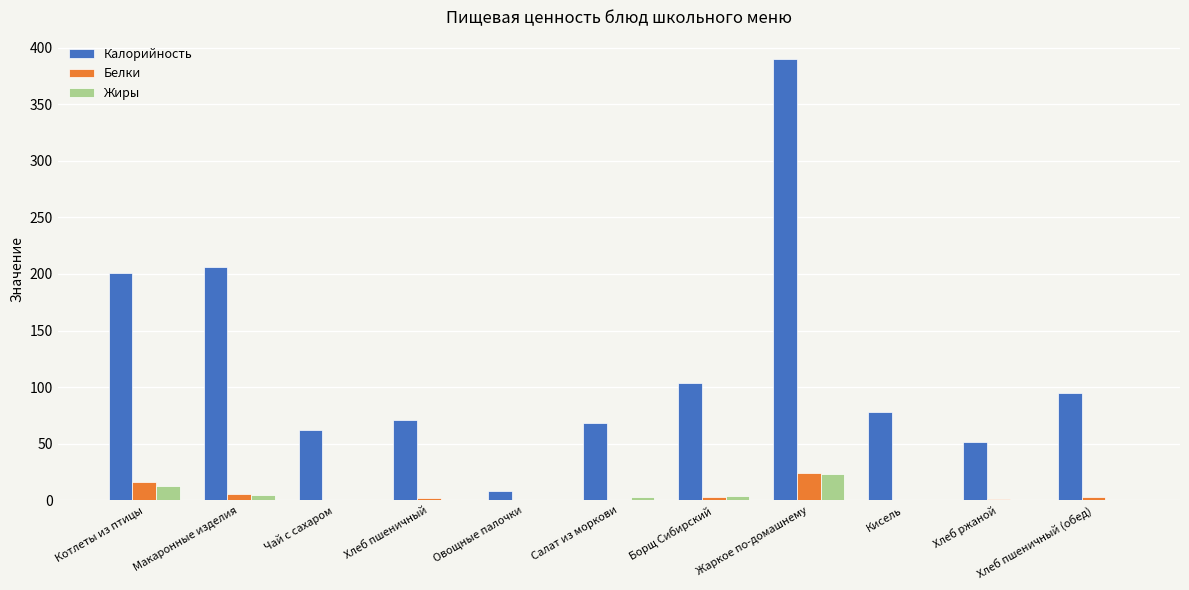

True or false: Калорийность has a value of 8.4 at Овощные палочки.

True